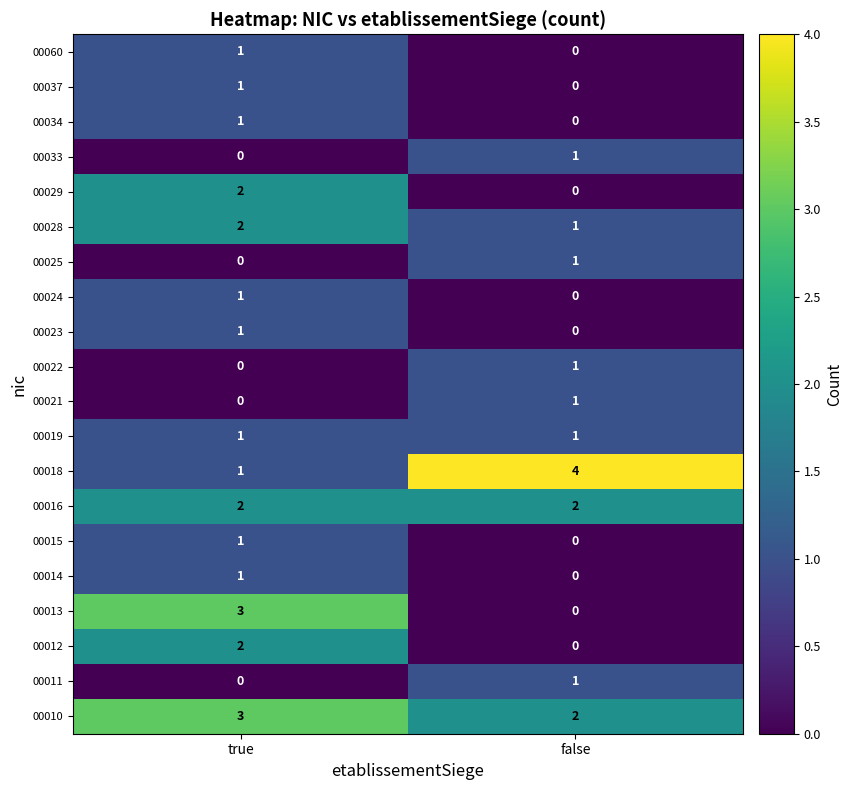

Which category has the lowest value in the 00012 series?

false